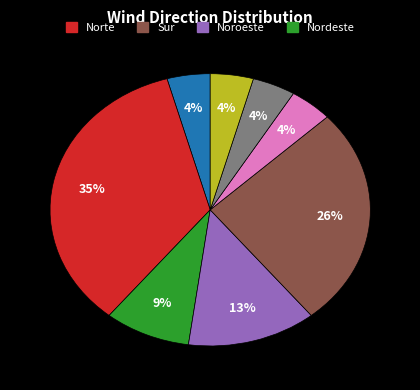

Is there a majority slice in this chart?

No